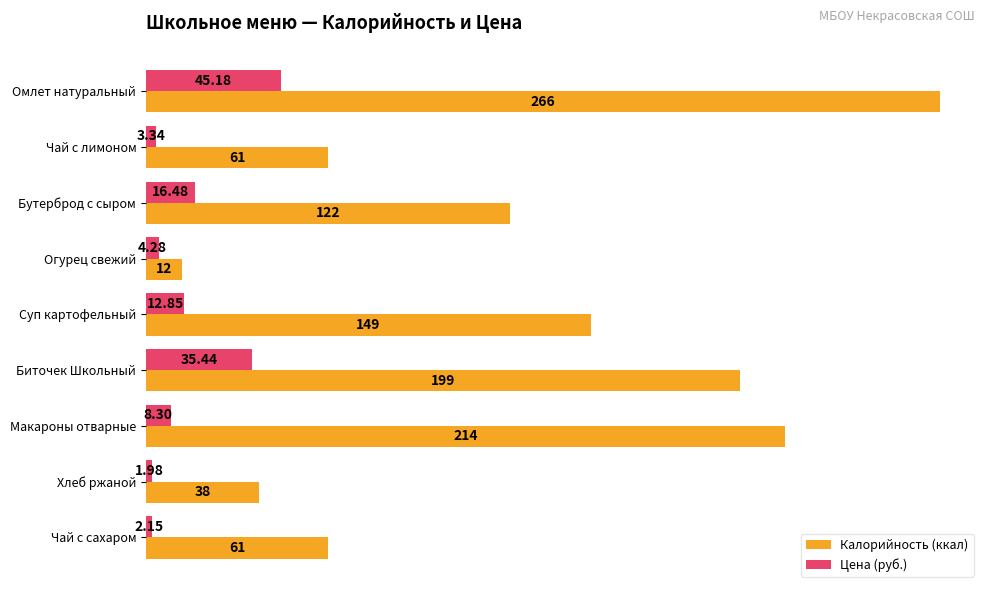

Which series has the widest spread of values?

Калорийность (ккал)